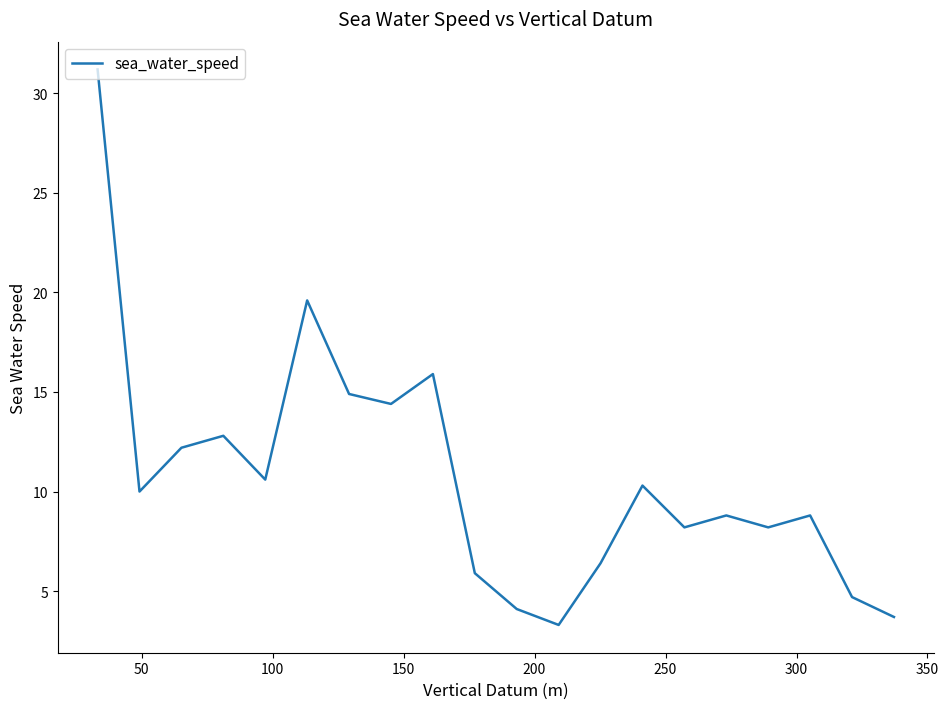

What is the difference between the maximum and minimum values?

27.9